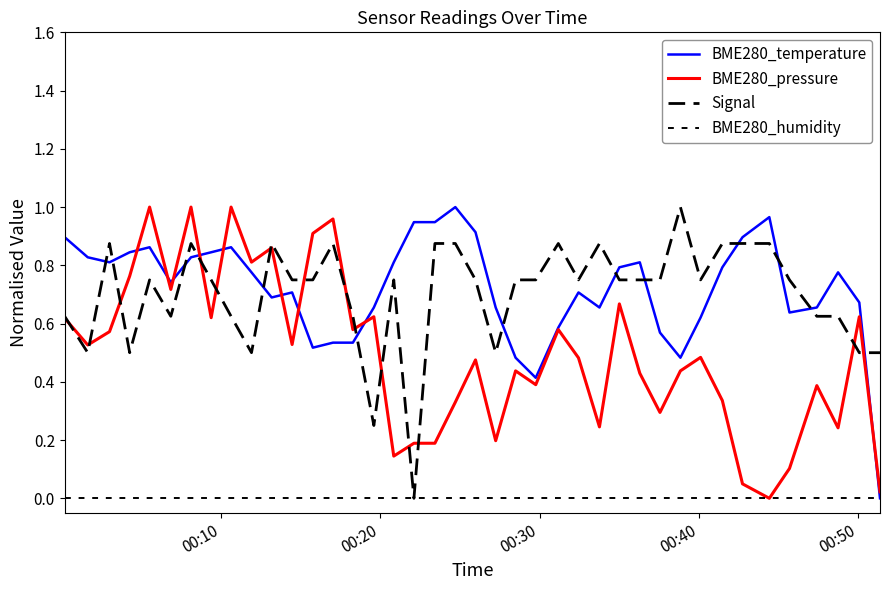

Rank the series by their maximum value, from lowest to highest.

BME280_humidity, BME280_temperature, BME280_pressure, Signal